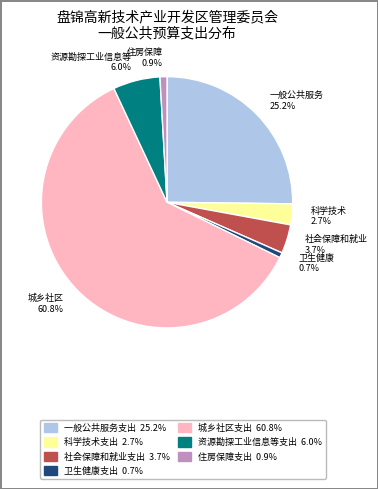

The 资源勘探工业信息等支出 slice represents 6% of the pie. True or false?

True